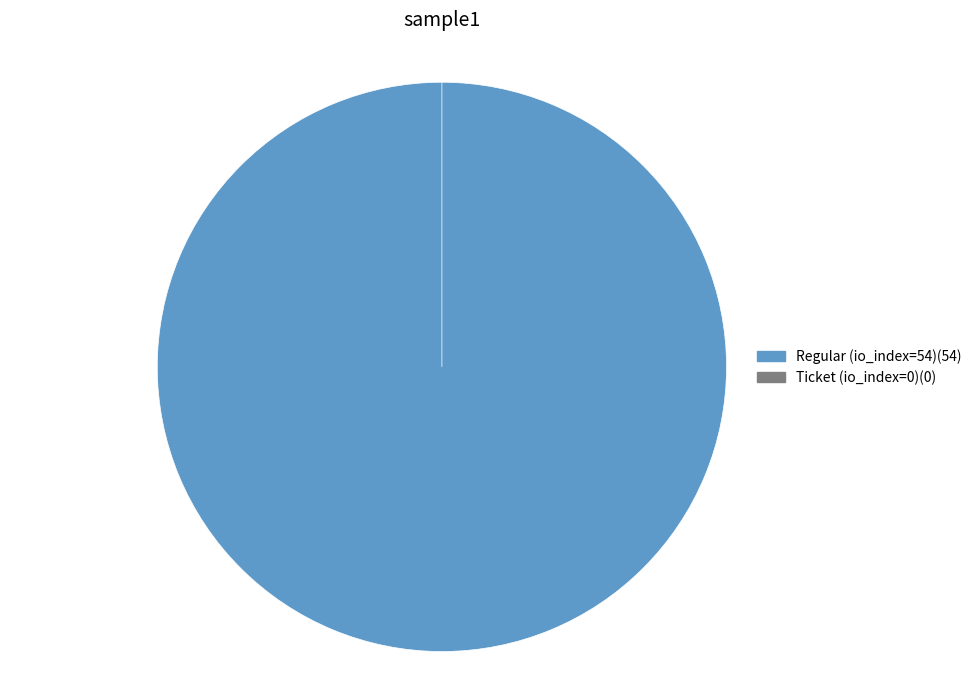

What is the majority slice?

Regular (io_index=54)